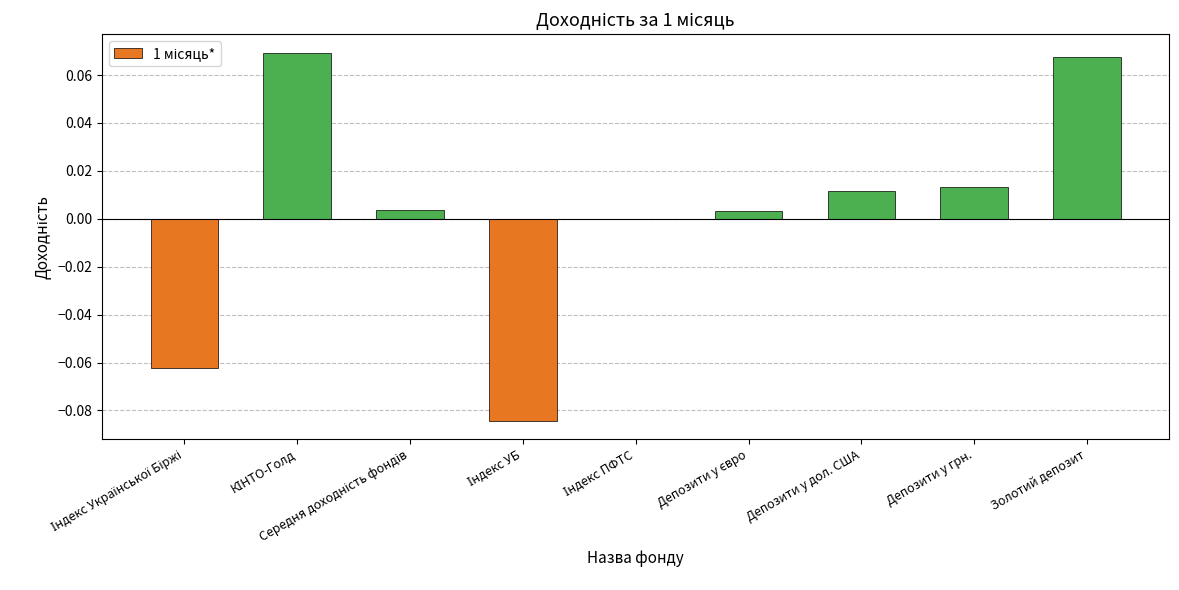

What position from the right is КІНТО-Голд?

8